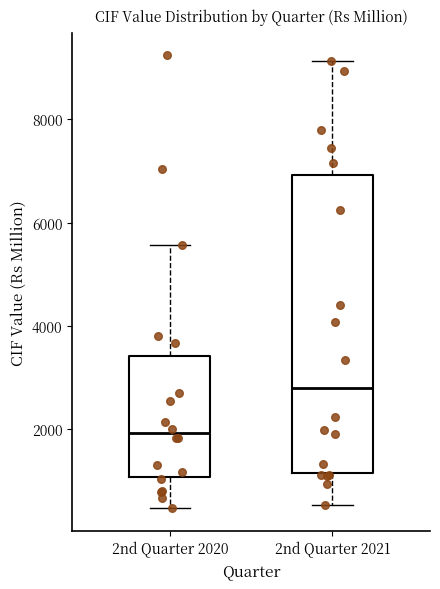

Which box is the tallest, from its lower edge to its upper edge?

2nd Quarter 2021